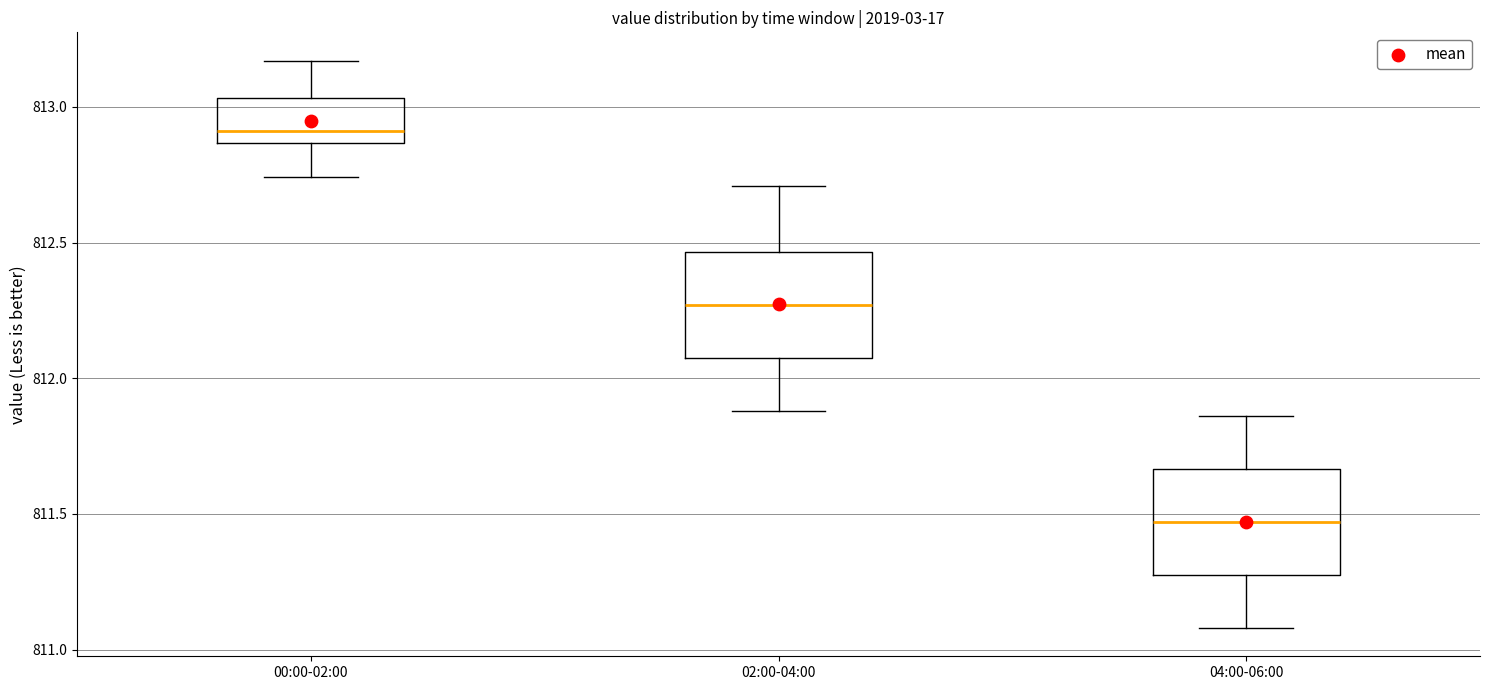

Reading left to right, read every box against the y-axis: the position of its median line, the range the box covers, and the ends of its whiskers. The values are not printed on the chart, so give them approximately, as read against the axis.

00:00-02:00: median 812.90, box 812.85 to 813.05, whiskers 812.75 to 813.15
02:00-04:00: median 812.25, box 812.10 to 812.45, whiskers 811.90 to 812.70
04:00-06:00: median 811.45, box 811.30 to 811.65, whiskers 811.10 to 811.85